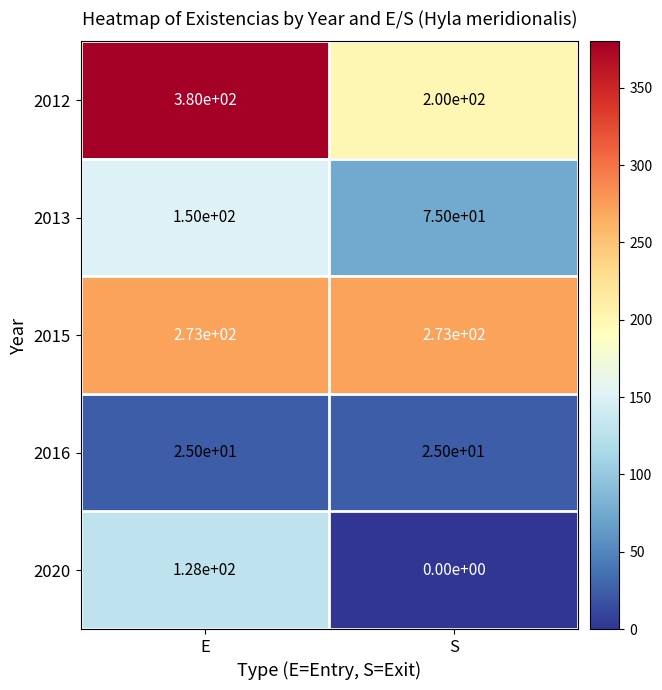

Is it true that 2015 equals 89 at E?

False